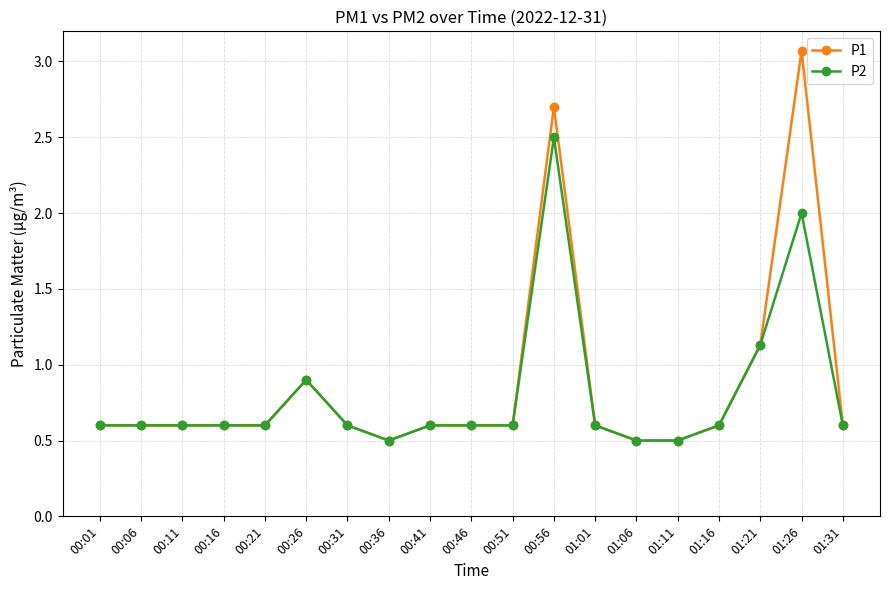

What is the average value of the P2 series?

0.8